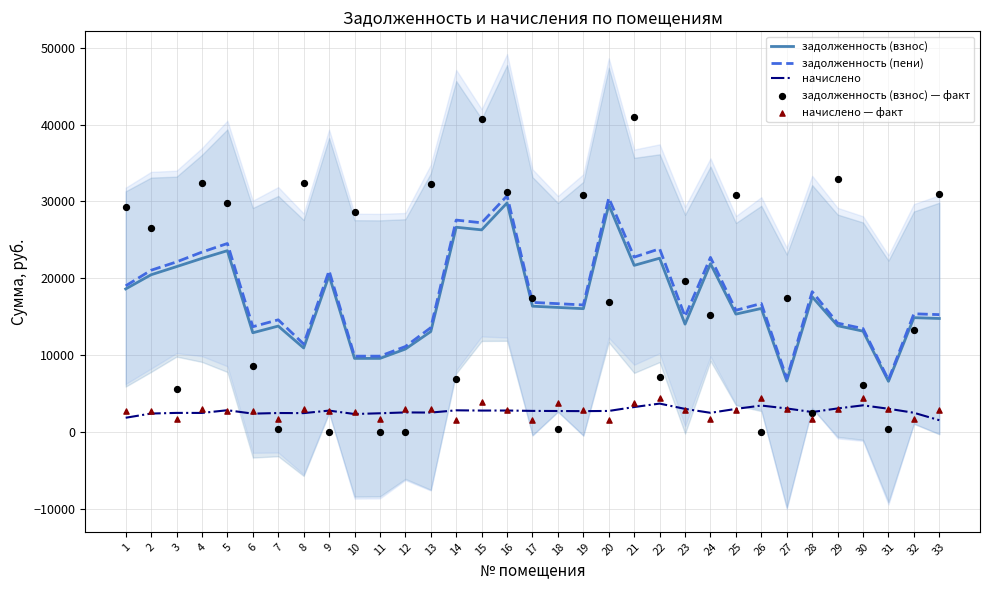

Which series has the largest Y range (max minus min)?

задолженность (взнос) — факт